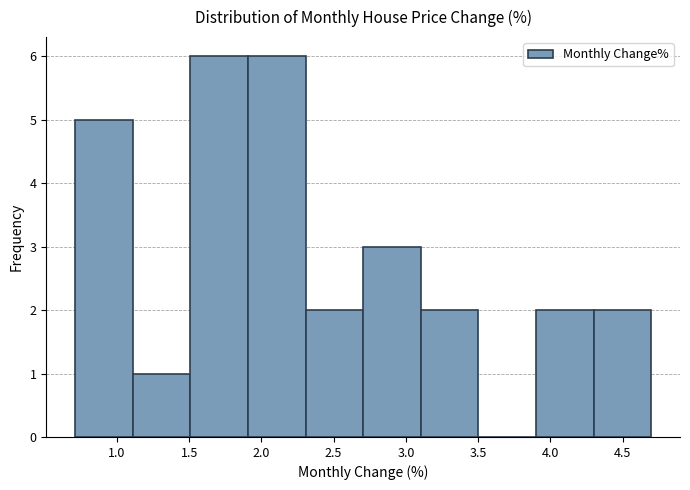

Reading left to right, list every bar in this chart as the range it spans on the x-axis followed by its height. Neither the bar edges nor the heights are printed on the chart, so give them approximately, as read against the axes.

0.7 to 1.1: 5
1.1 to 1.5: 1
1.5 to 1.9: 6
1.9 to 2.3: 6
2.3 to 2.7: 2
2.7 to 3.1: 3
3.1 to 3.5: 2
3.5 to 3.9: 0
3.9 to 4.3: 2
4.3 to 4.7: 2